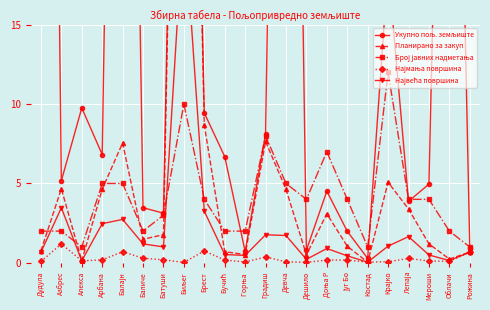

Reading left to right, list all the values displayed in this chart.

Укупно пољ. земљиште: 116.8	5.2	9.8	6.8	84.6	3.5	3.1	67.9	9.4	6.7	0.7	8.1	87.8	0.8	4.5	2.0	0.3	18.6	3.9	5.0	61.6	0.9
Планирано за закуп: 0.8	4.7	0.1	4.6	7.6	1.5	1.8	66.0	8.7	0.7	0.5	7.6	4.6	0.5	3.1	1.0	0.0	5.1	3.4	1.2	0.2	0.7
Број јавних надметања: 2.0	2.0	1.0	5.0	5.0	2.0	3.0	10.0	4.0	2.0	2.0	8.0	5.0	4.0	7.0	4.0	1.0	12.0	4.0	4.0	2.0	1.0
Најмања површина: 0.1	1.2	0.1	0.2	0.7	0.3	0.2	0.0	0.7	0.2	0.1	0.4	0.1	0.0	0.2	0.2	0.0	0.1	0.3	0.1	0.1	0.7
Највећа површина: 0.7	3.5	0.1	2.5	2.7	1.2	1.0	21.9	3.3	0.5	0.5	1.8	1.7	0.2	0.9	0.4	0.0	1.1	1.7	0.5	0.1	0.7